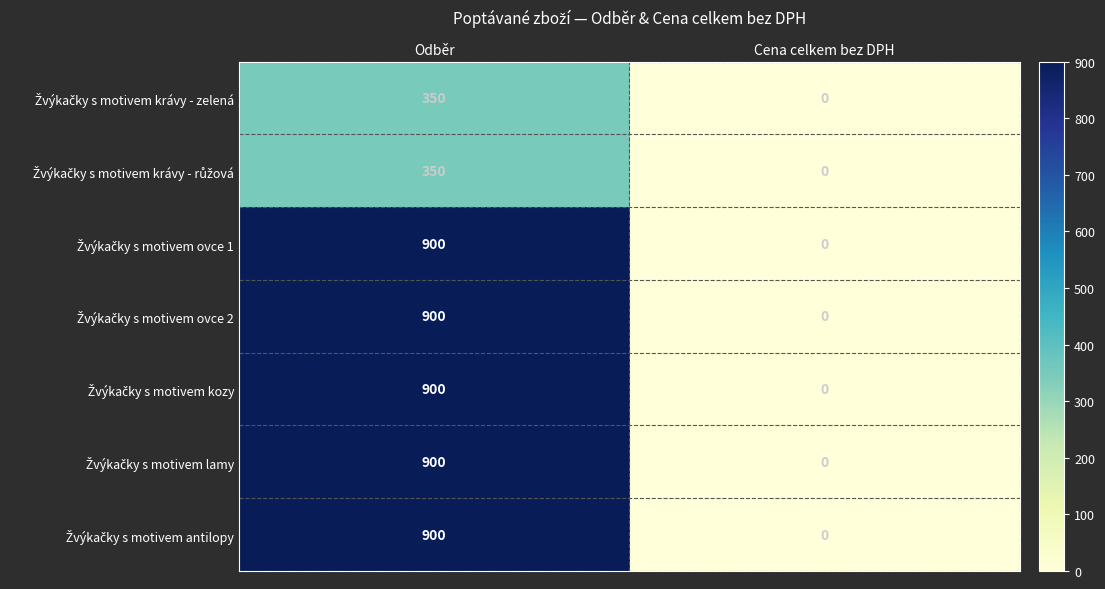

At which category does the chart reach its minimum across all series?

Cena celkem bez DPH